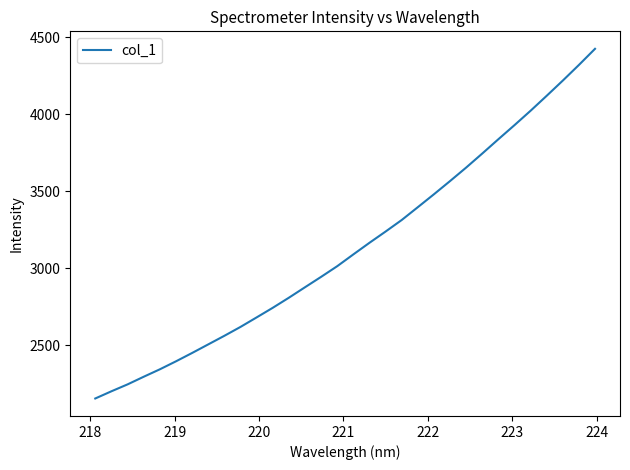

What is the minimum value shown in the chart?

2152.5